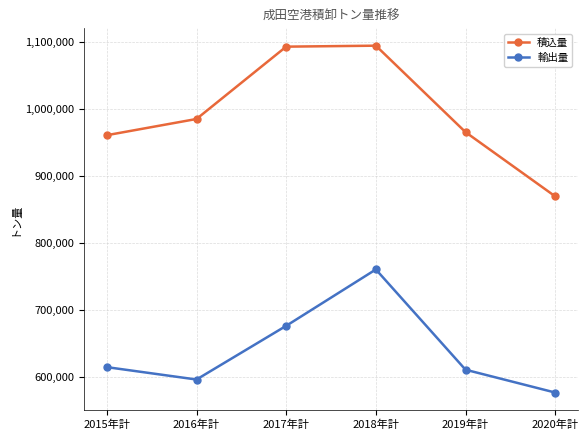

True or false: 積込量 and 輸出量 intersect in this chart.

False